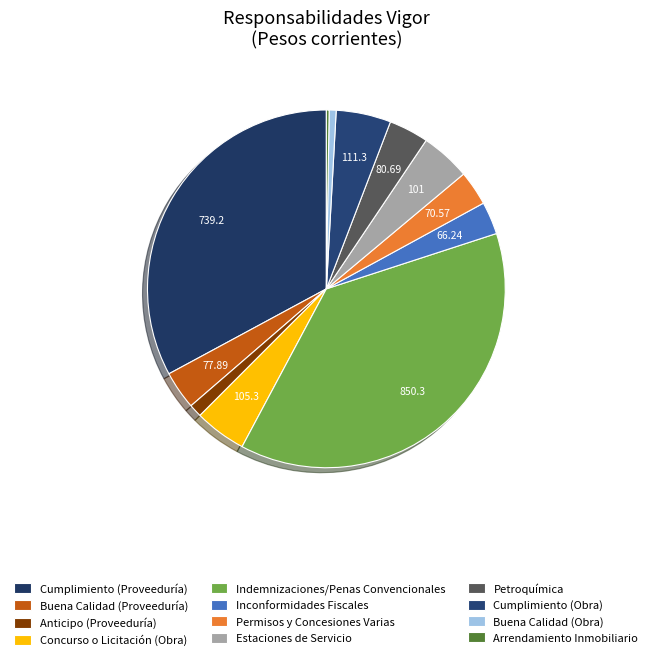

To the nearest percent, what is the average slice percentage?

8%